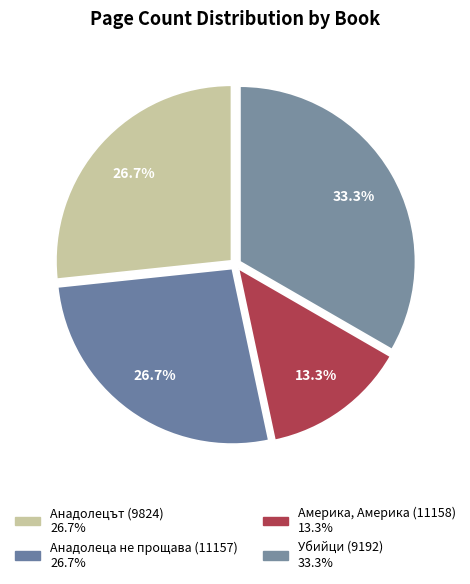

What is the ratio of the value at Америка, Америка (11158) to the value at Убийци (9192)?

0.4